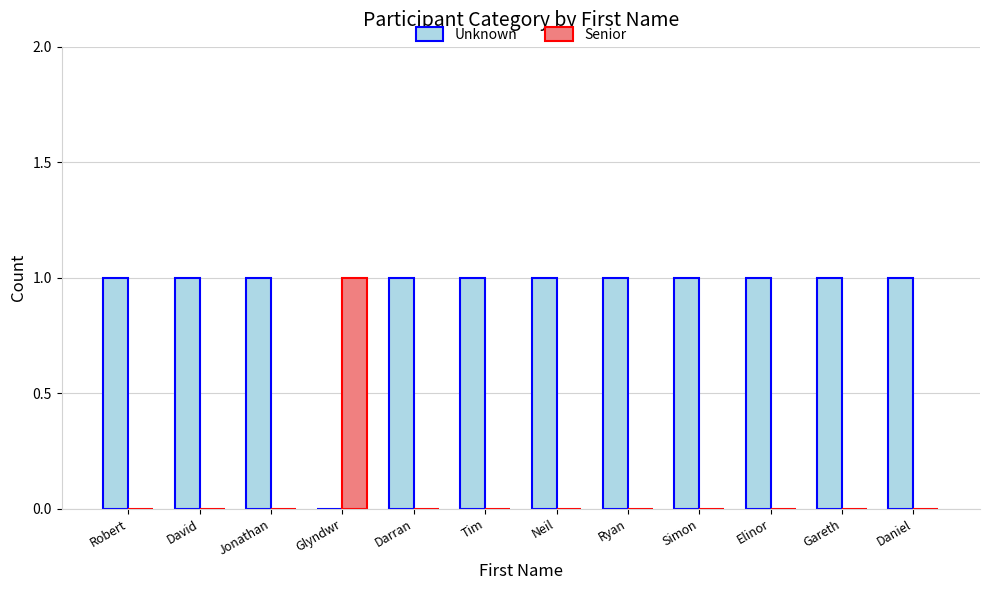

Where is Unknown nearest to the value 0?

Glyndwr